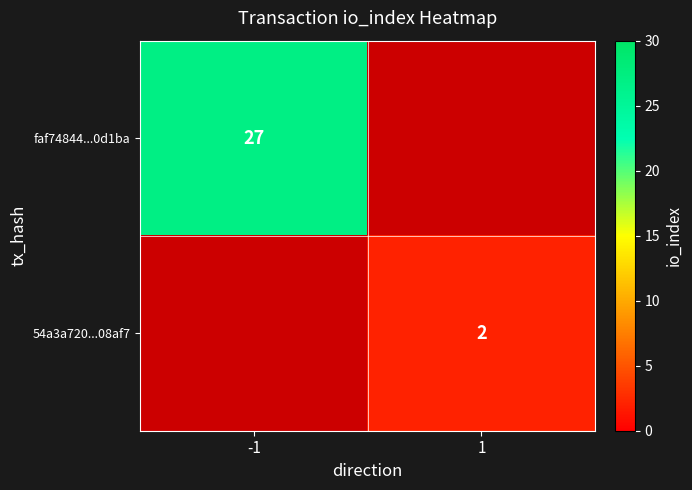

How many data points does each series have?

2